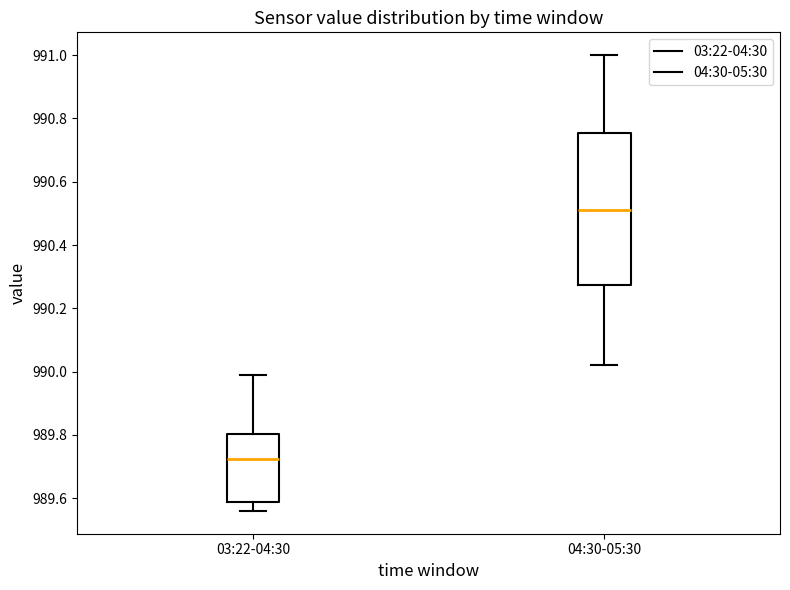

Where does the lower whisker of the box for 04:30-05:30 end on the y-axis? The values are not printed on the chart, so give them approximately, as read against the axis.

990.02